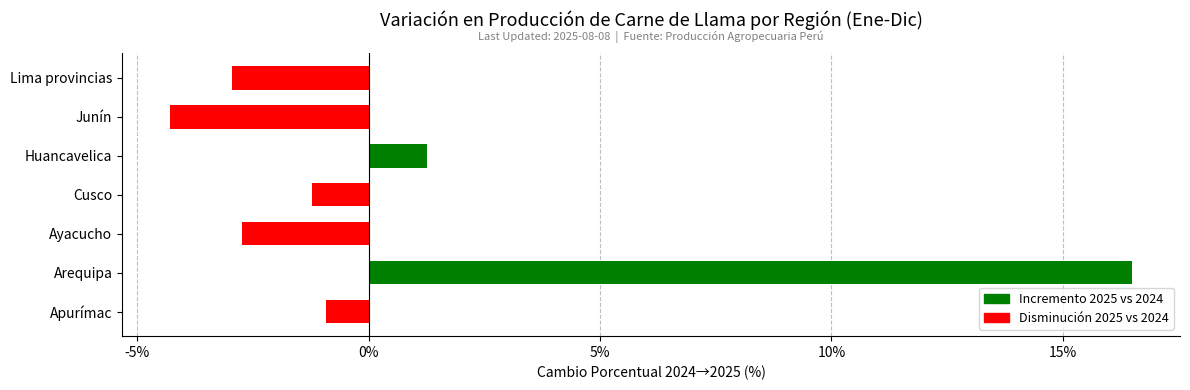

Count the number of categories in the chart.

7